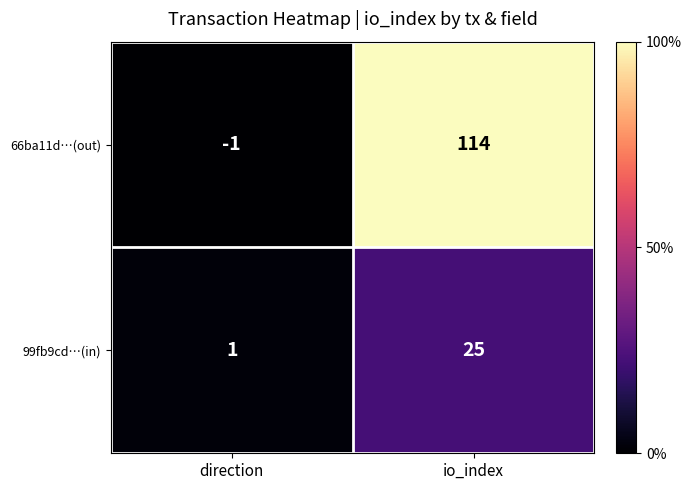

True or false: 99fb9cd…(in) has a value of 1 at direction.

True